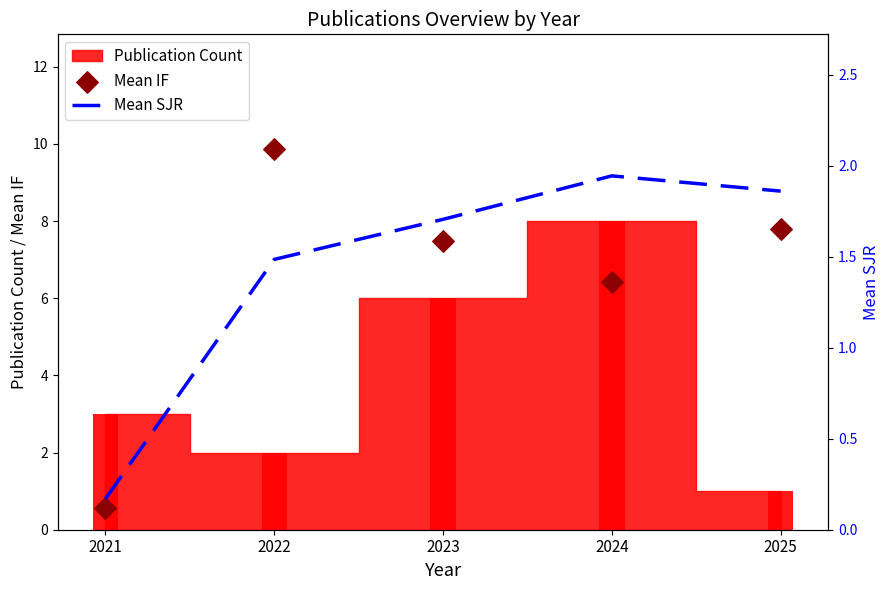

Which series has the largest total across all categories?

Mean IF